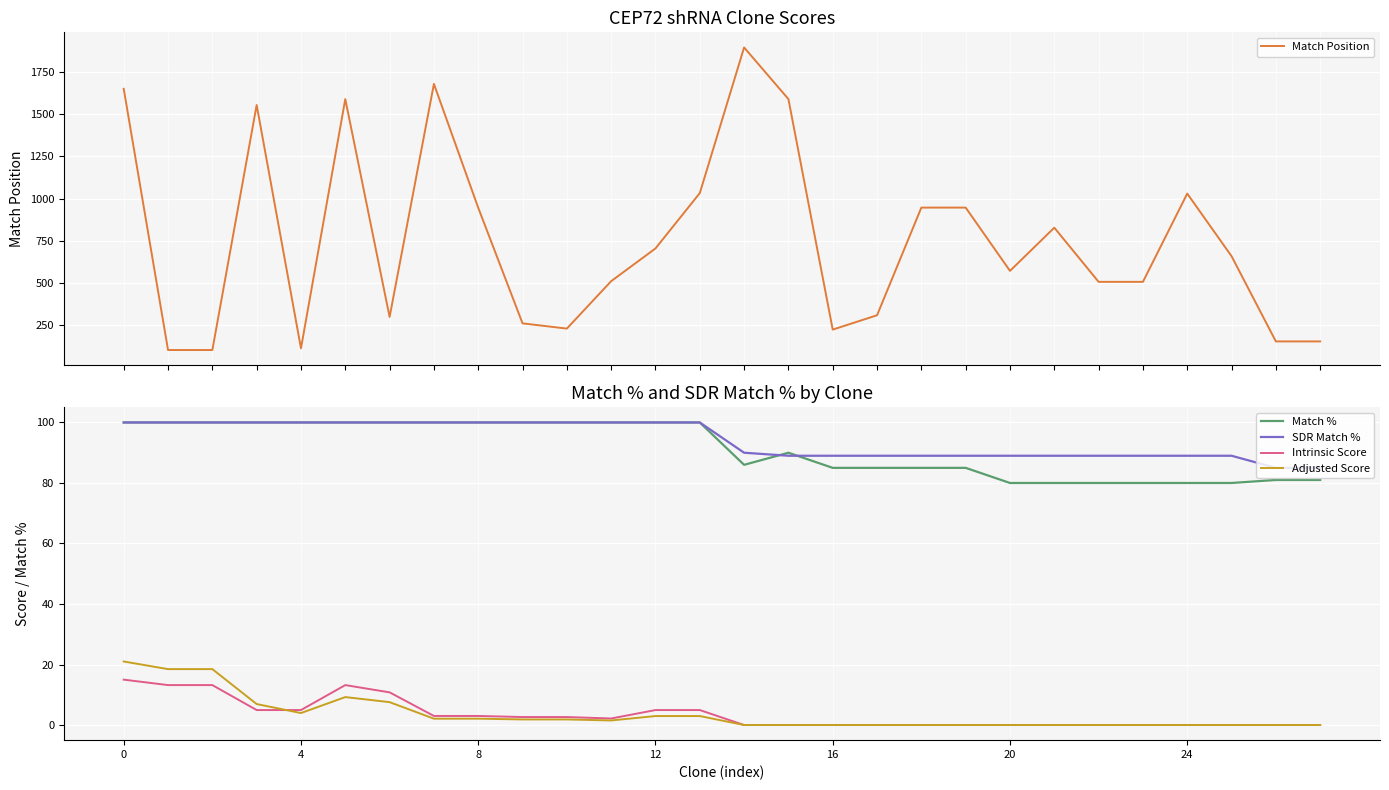

The SDR Match % series shows 100.0 at 12. True or false?

True